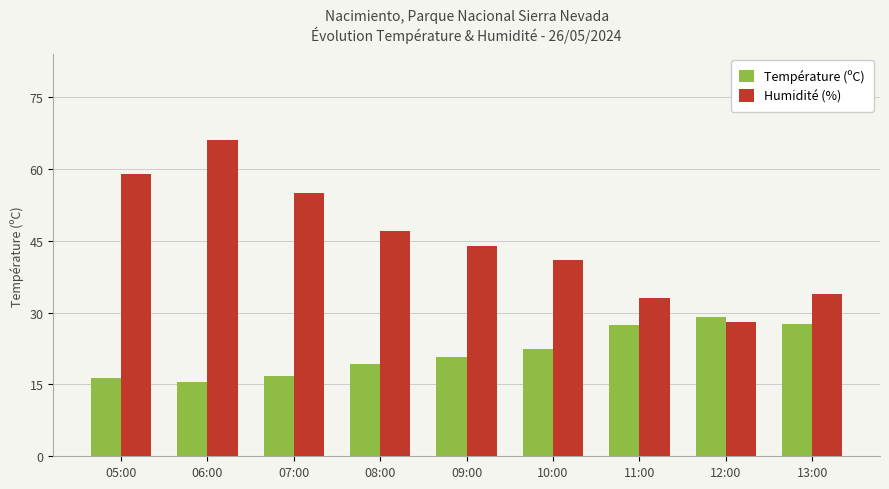

Which series changed the most between 07:00 and 09:00?

Humidité (%)